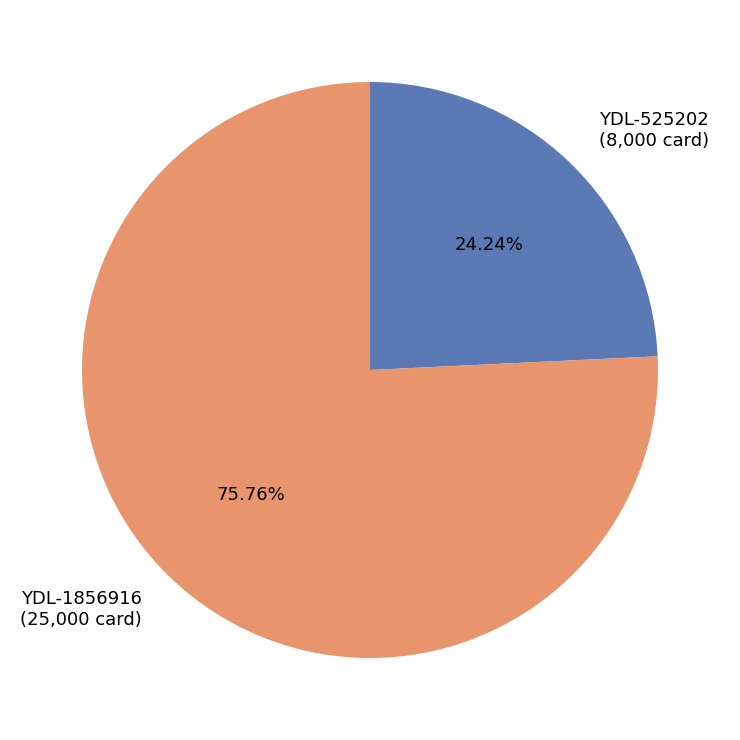

Is YDL-525202 the majority of the pie?

No